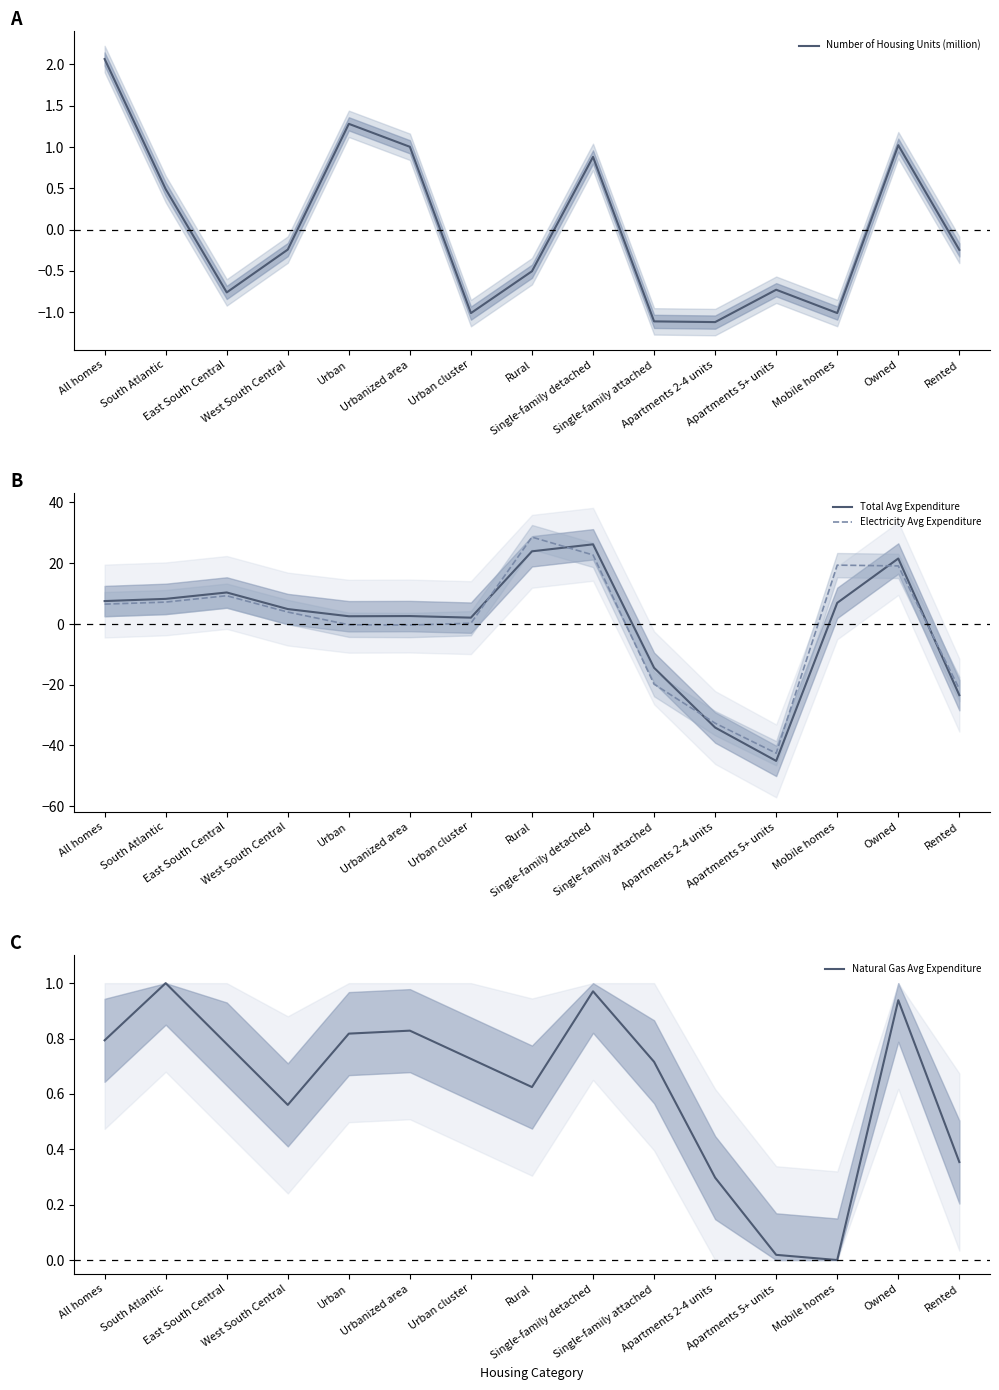

True or false: Natural Gas Avg Expenditure has a value of 1.4 at Single-family detached.

False